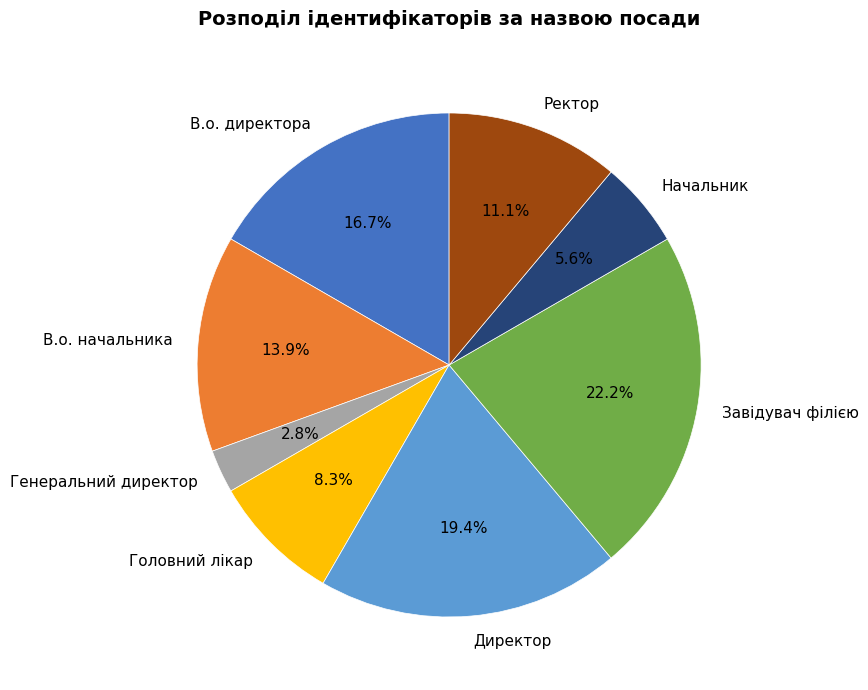

Which slice is the largest?

Завідувач філією